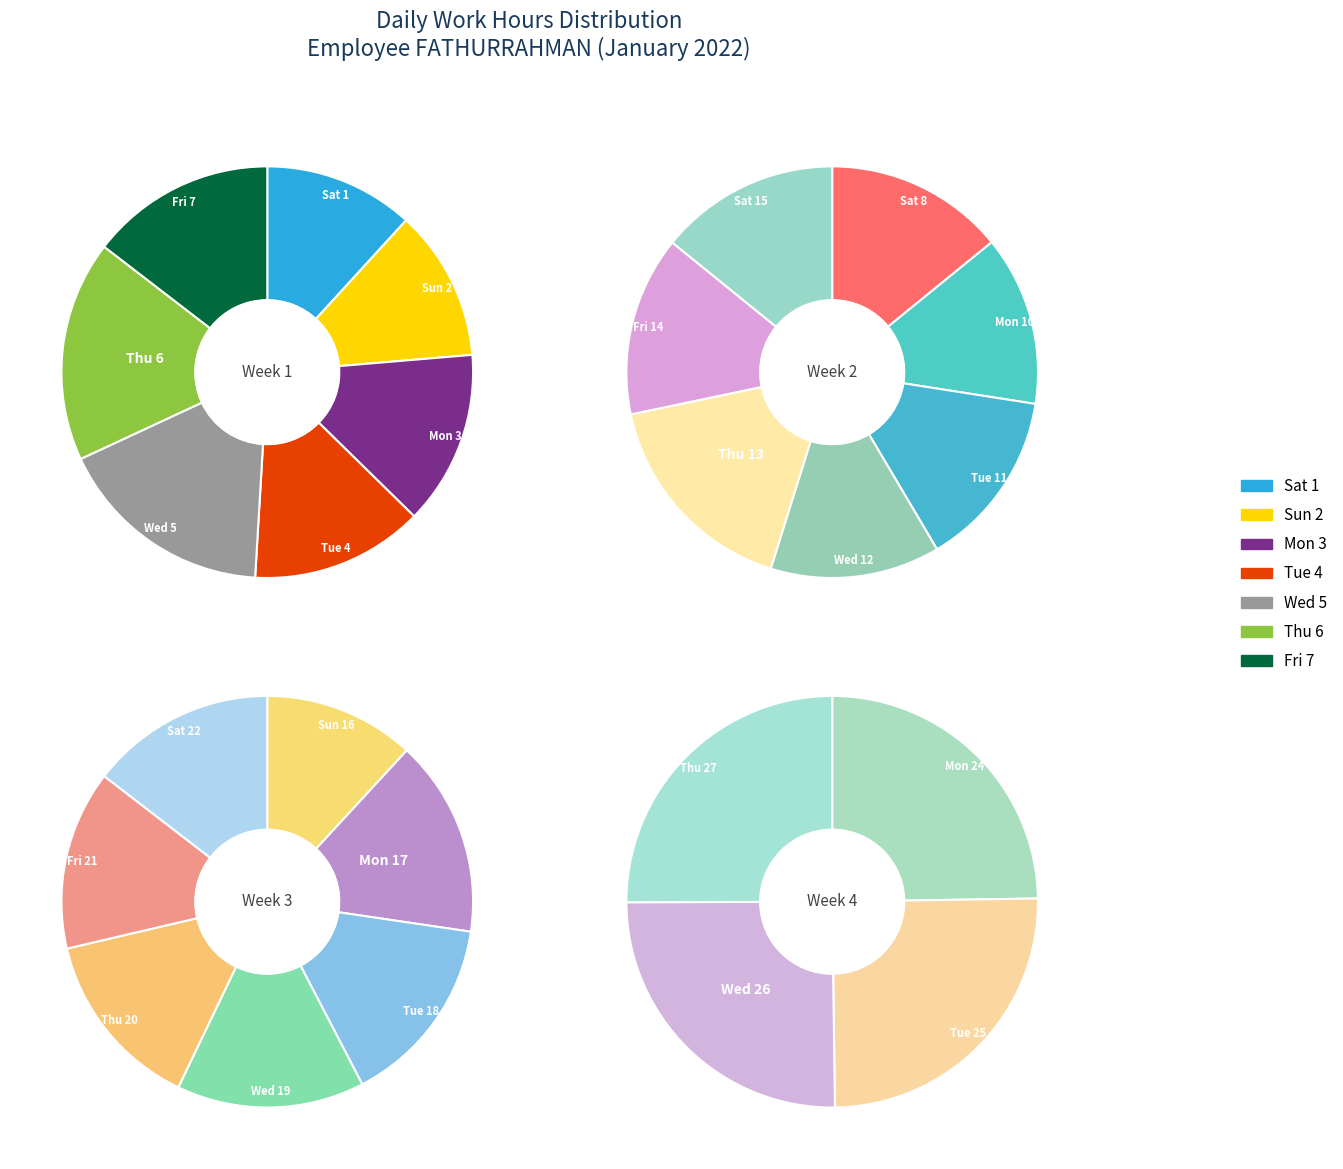

Rank the categories by value from highest to lowest.

Day 13 (Thu), Day 6 (Thu), Day 5 (Wed), Day 17 (Mon), Day 15 (Sat), Day 18 (Tue), Day 14 (Fri), Day 7 (Fri), Day 8 (Sat), Day 11 (Tue), Day 19 (Wed), Day 22 (Sat), Day 20 (Thu), Day 10 (Mon), Day 26 (Wed), Day 12 (Wed), Day 3 (Mon), Day 21 (Fri), Day 25 (Tue), Day 27 (Thu), Day 4 (Tue), Day 24 (Mon), Day 2 (Sun), Day 1 (Sat), Day 16 (Sun)